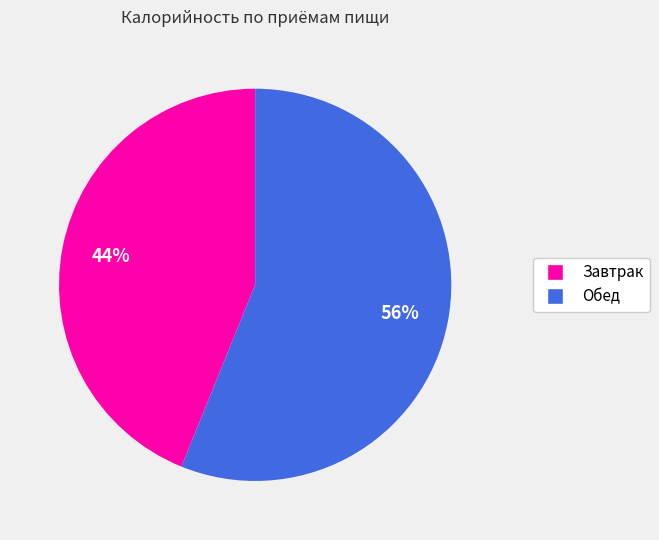

Which category has the smallest portion of the pie?

Завтрак